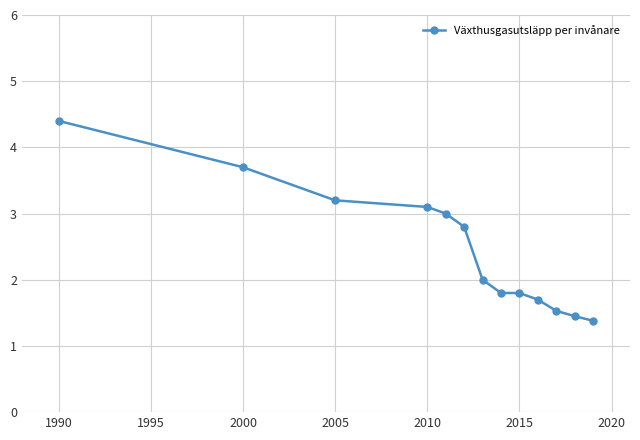

What is the difference between the second highest and minimum values?

2.3